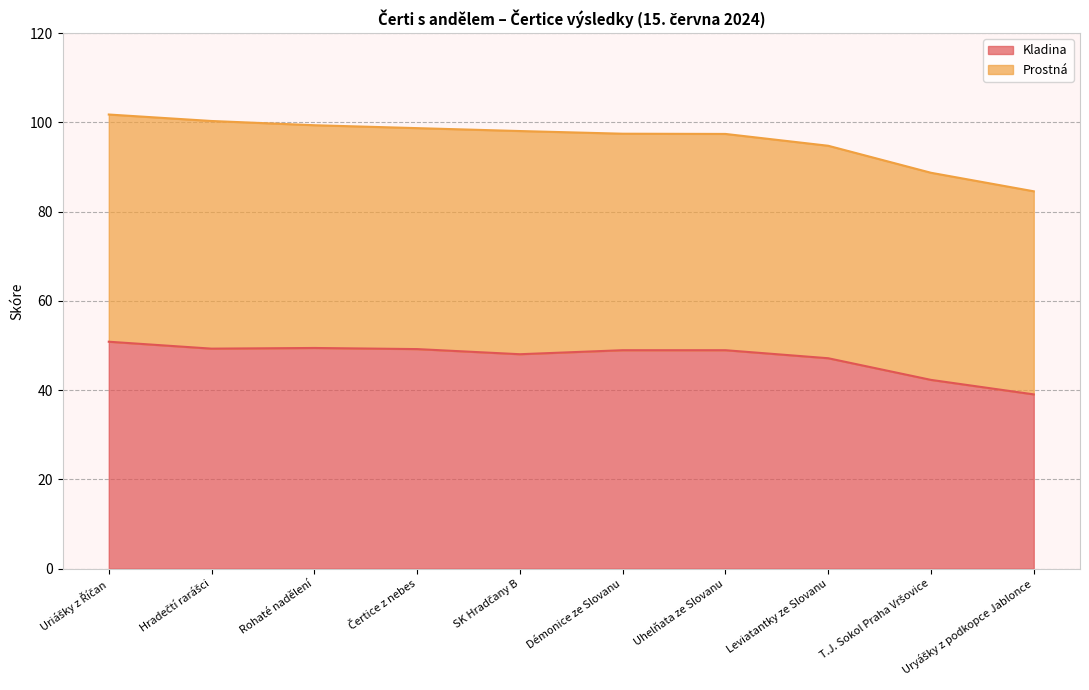

The value at Hradečtí rarášci is 49.3. True or false?

True